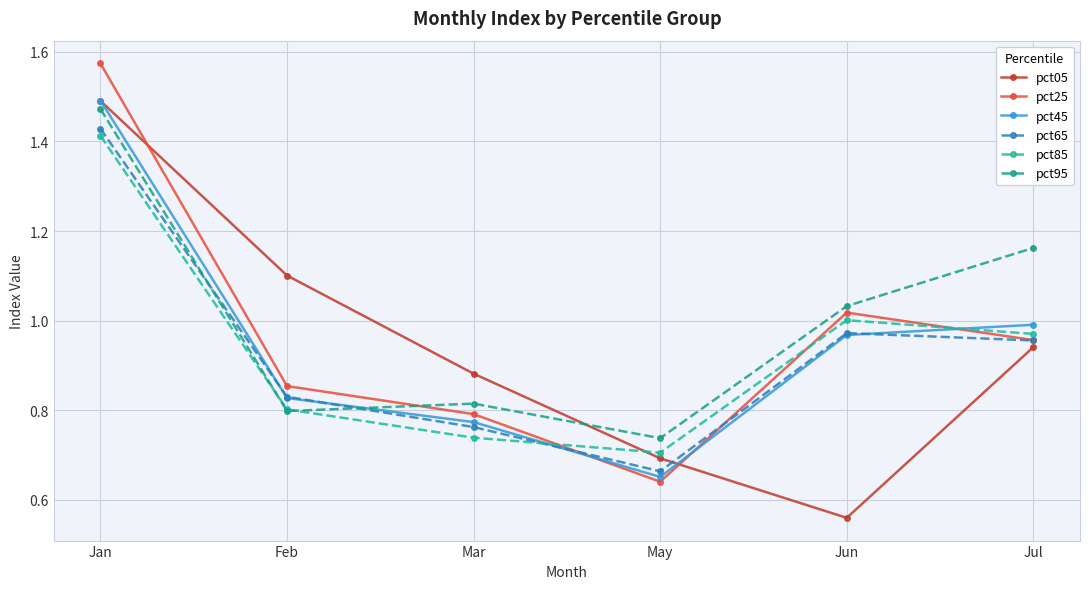

How many intersections are there between pct85 and pct05?

1